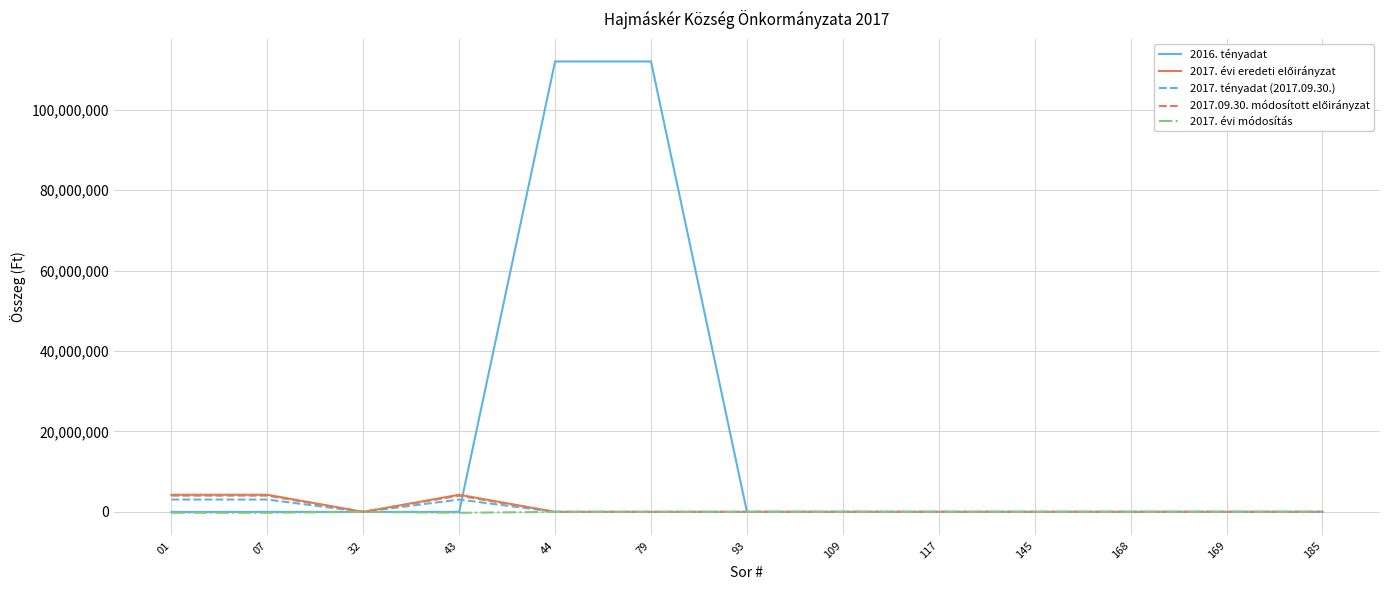

Between 32 and 79, which series saw the biggest shift?

2016. tényadat